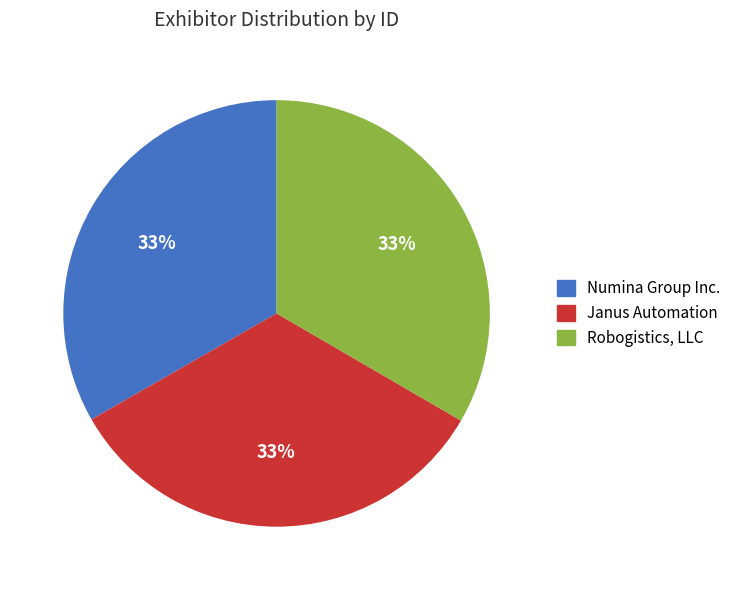

Is there a majority slice in this chart?

No